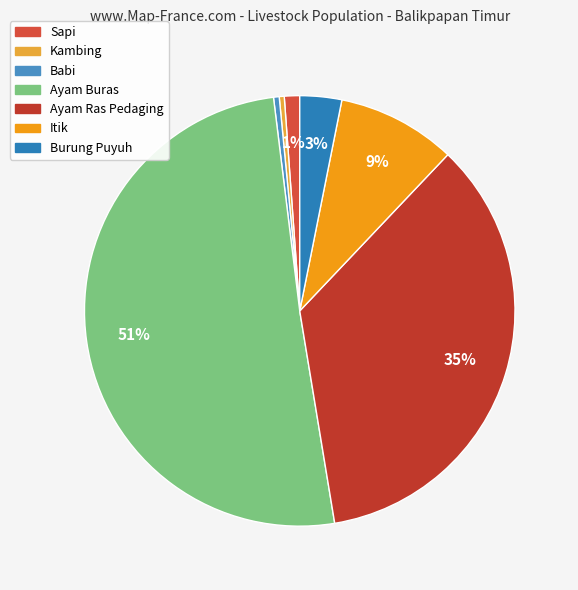

Is there any slice that represents more than half of the pie?

Yes